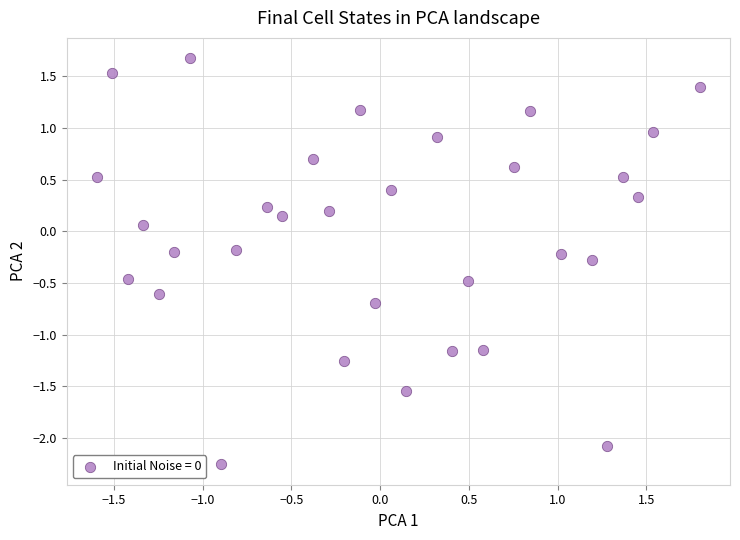

What is the range of X values (max minus min)?

3.4